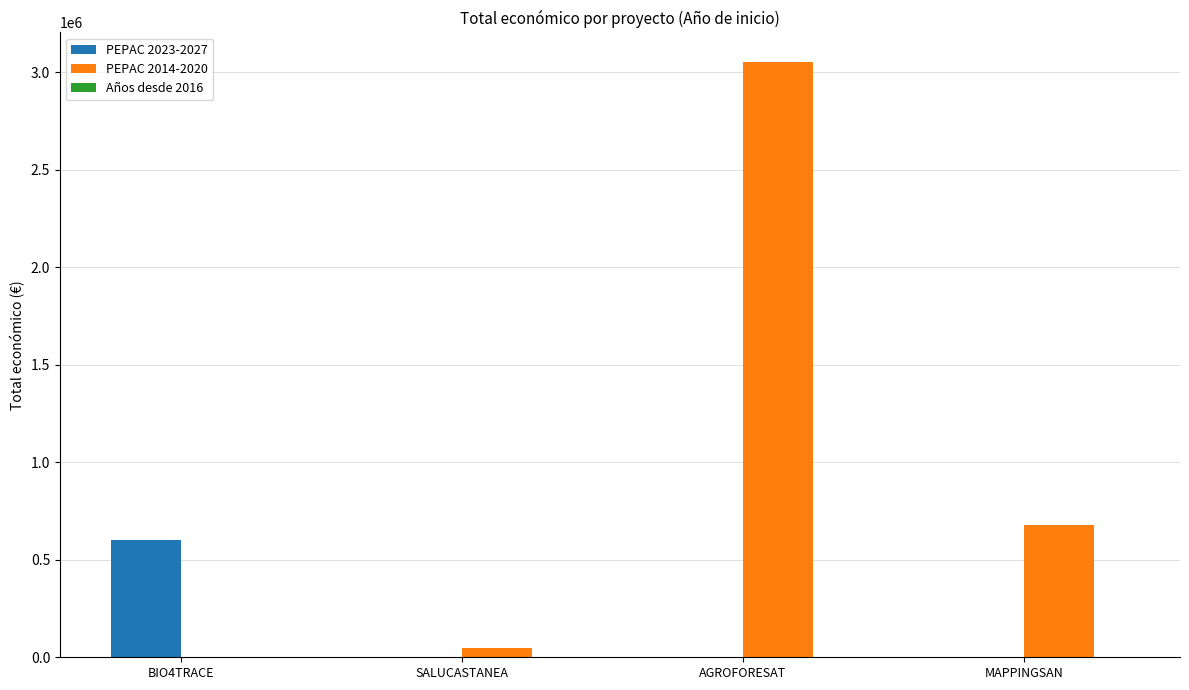

Which series has the largest total across all categories?

PEPAC 2014-2020